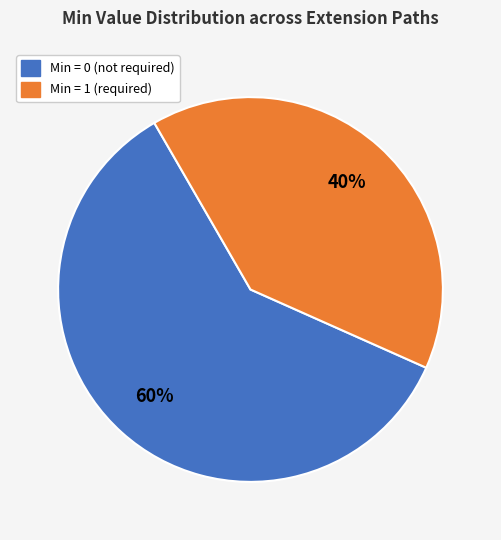

How many slices are in this pie chart?

2